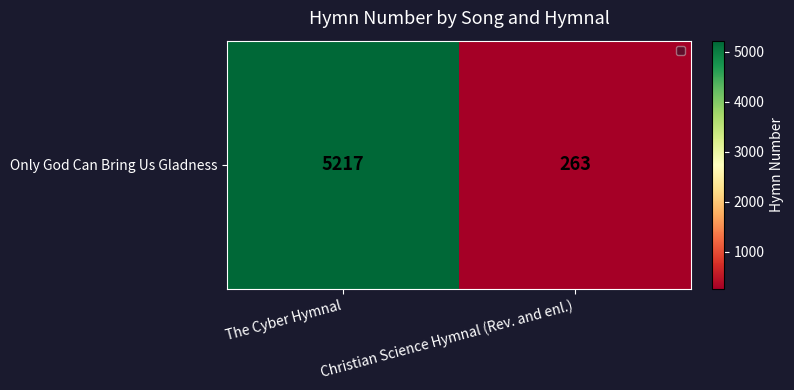

List the labels in order of value, smallest first.

Christian Science Hymnal (Rev. and enl.), The Cyber Hymnal